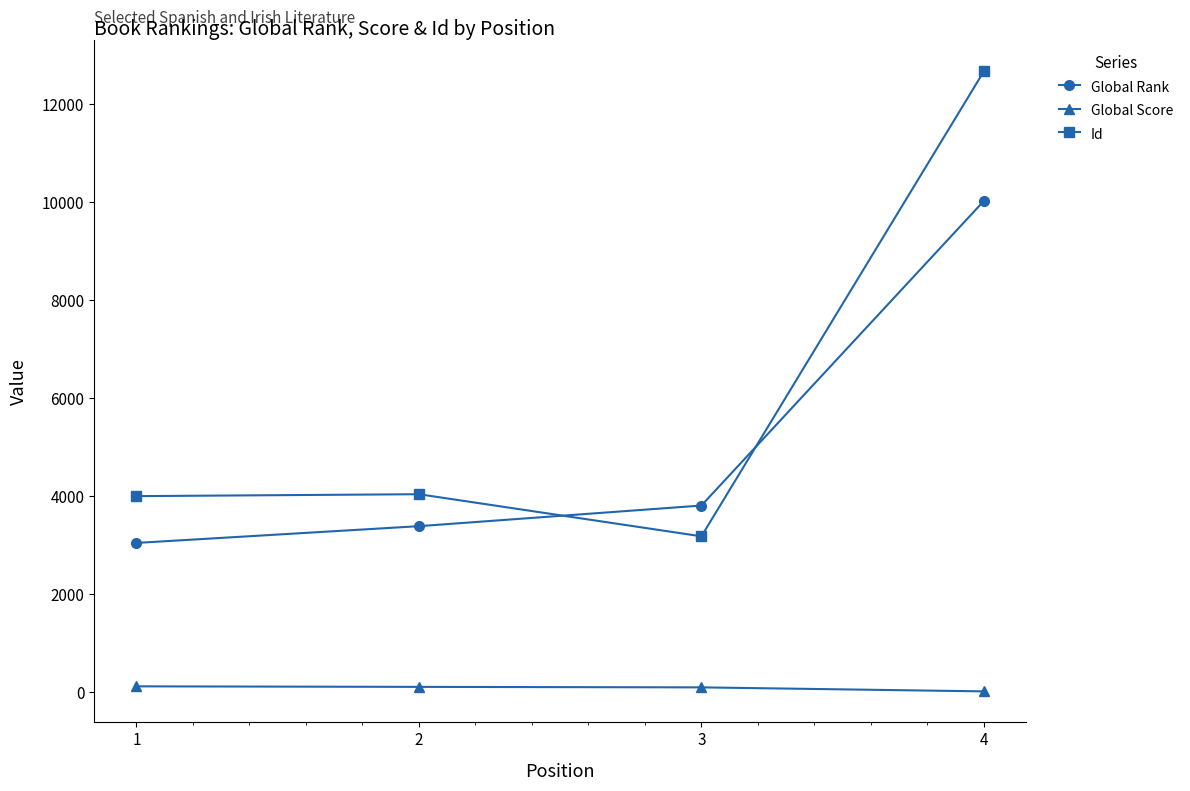

Rank the series by their average value, from lowest to highest.

Global Score, Global Rank, Id